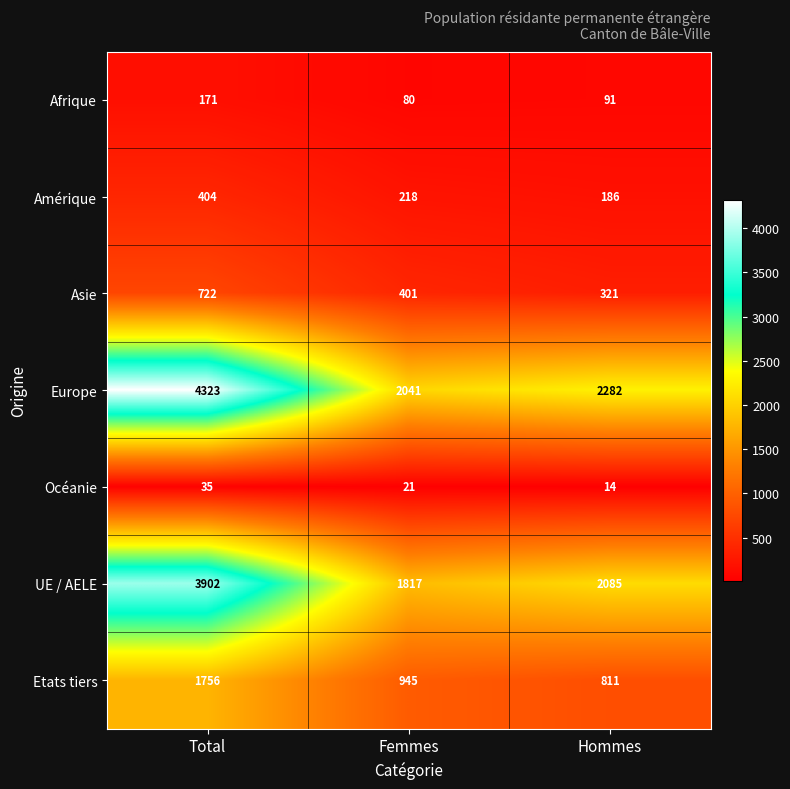

Which label corresponds to the smallest value in the chart?

Hommes